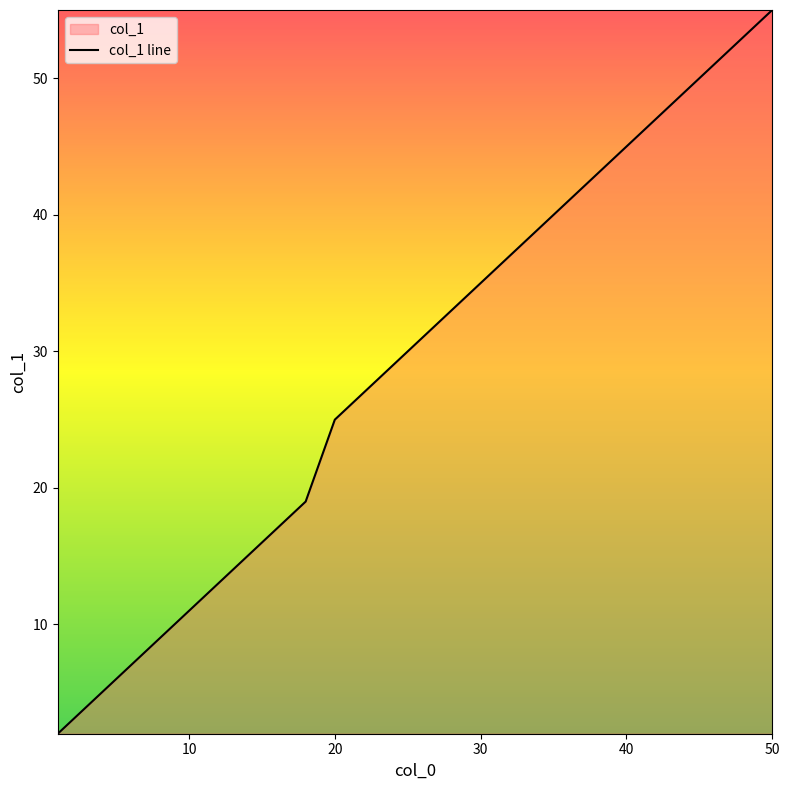

Count the number of categories in the chart.

14